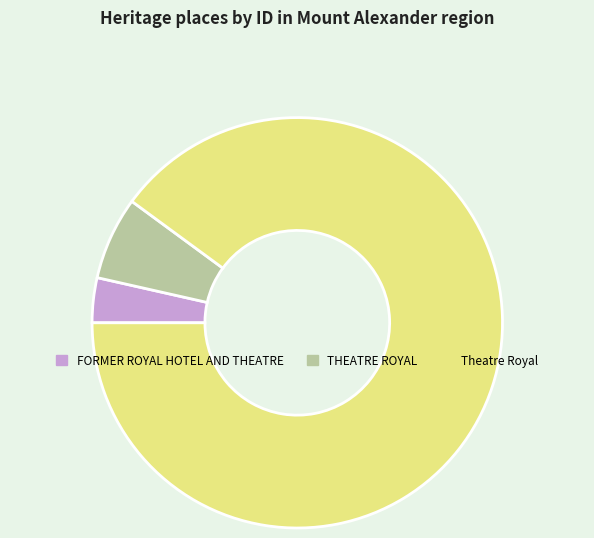

Is the sum of Theatre Royal and THEATRE ROYAL greater than half?

Yes